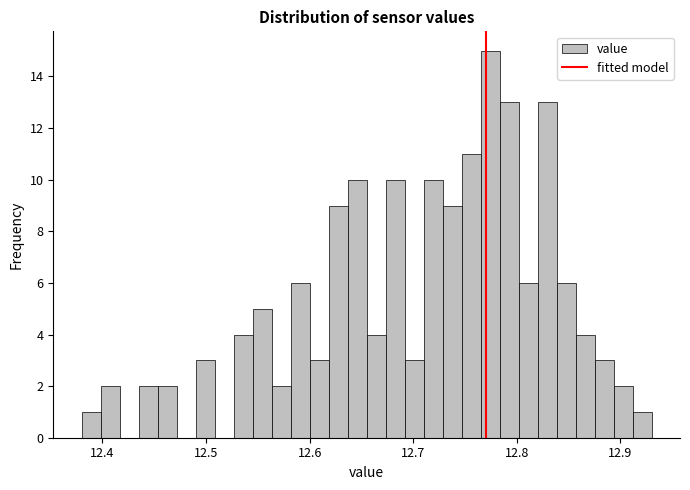

Read against the x-axis, roughly where is the centre of the tallest bar?

12.77